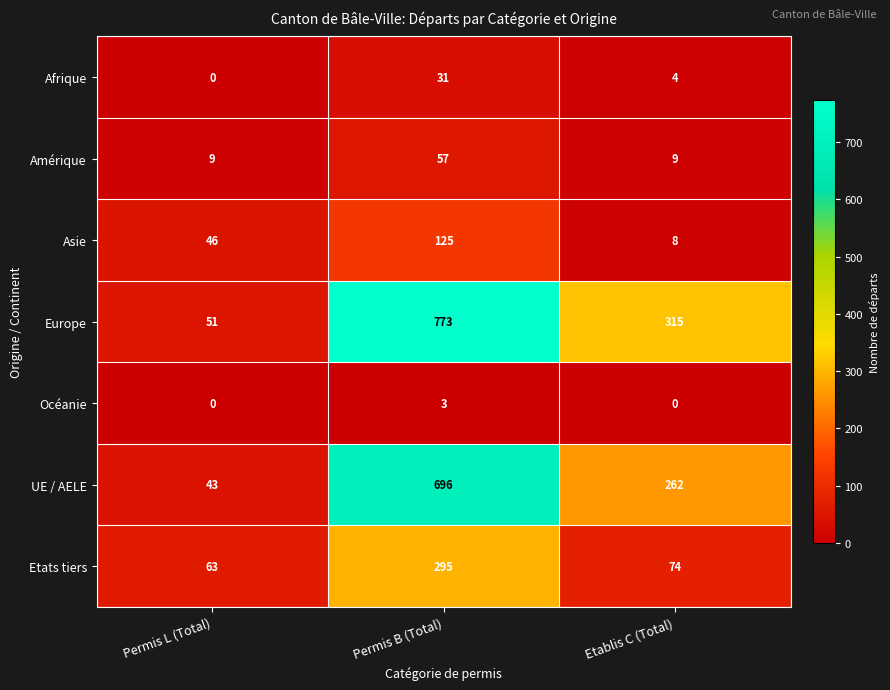

What value does the Etats tiers series have at Etablis C (Total), to the nearest 50?

50